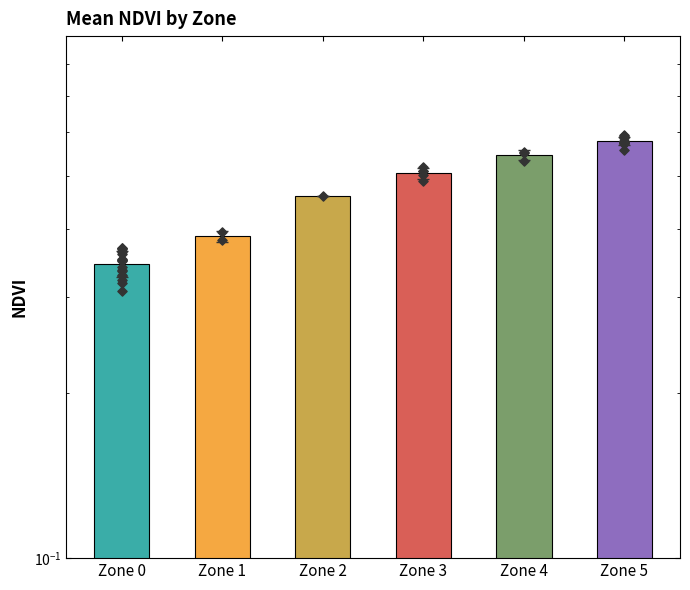

Which has a higher value, Zone 4 or Zone 0?

Zone 4